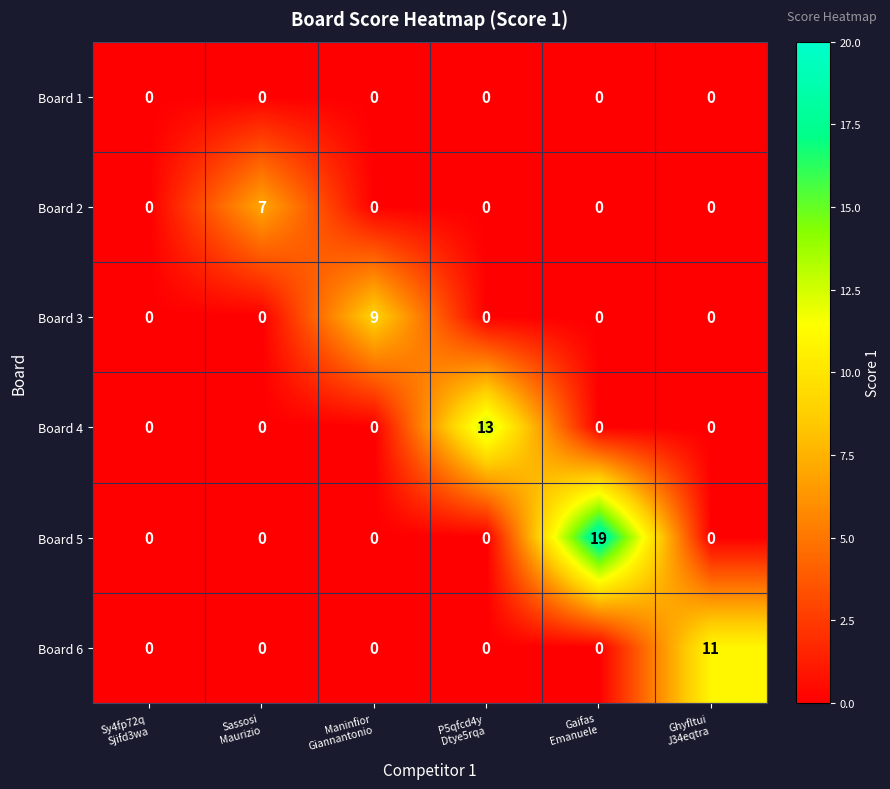

Which series has the largest range (max minus min)?

Board 5